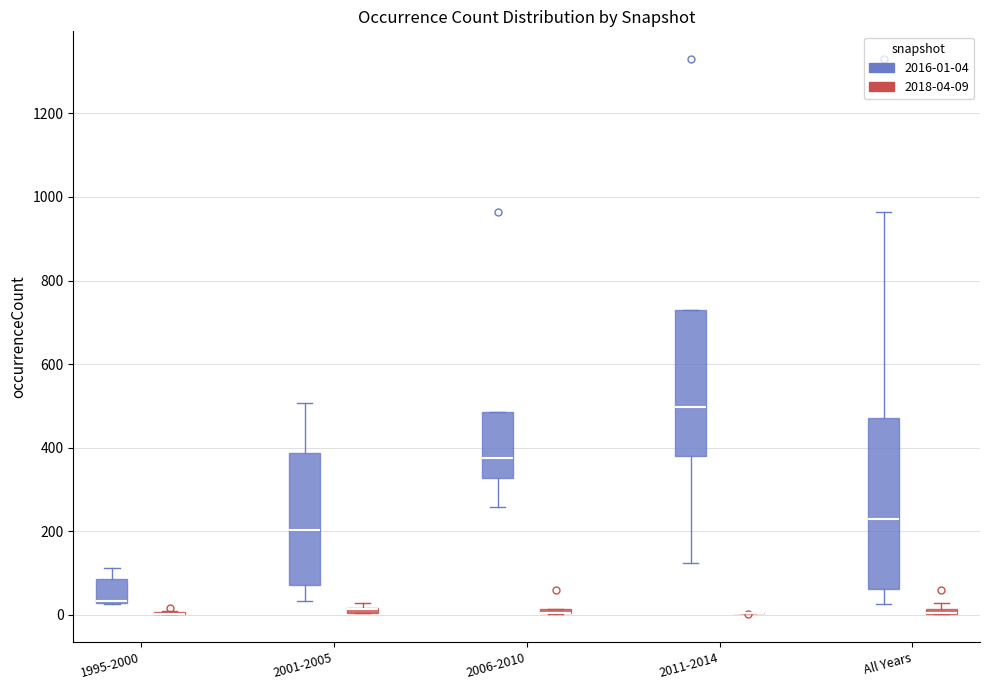

Comparing the boxes themselves (not the whiskers), which one is the tallest?

All Years (2016-01-04)